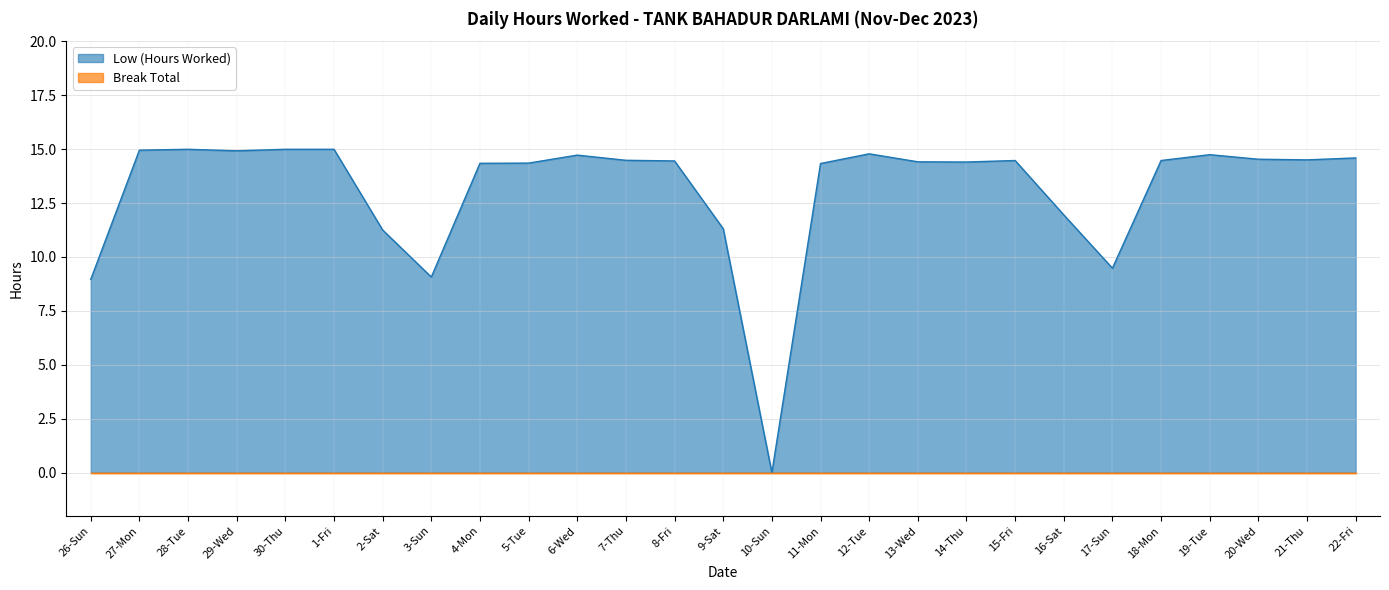

How many points are lower than both their immediate neighbors (excluding endpoints)?

6